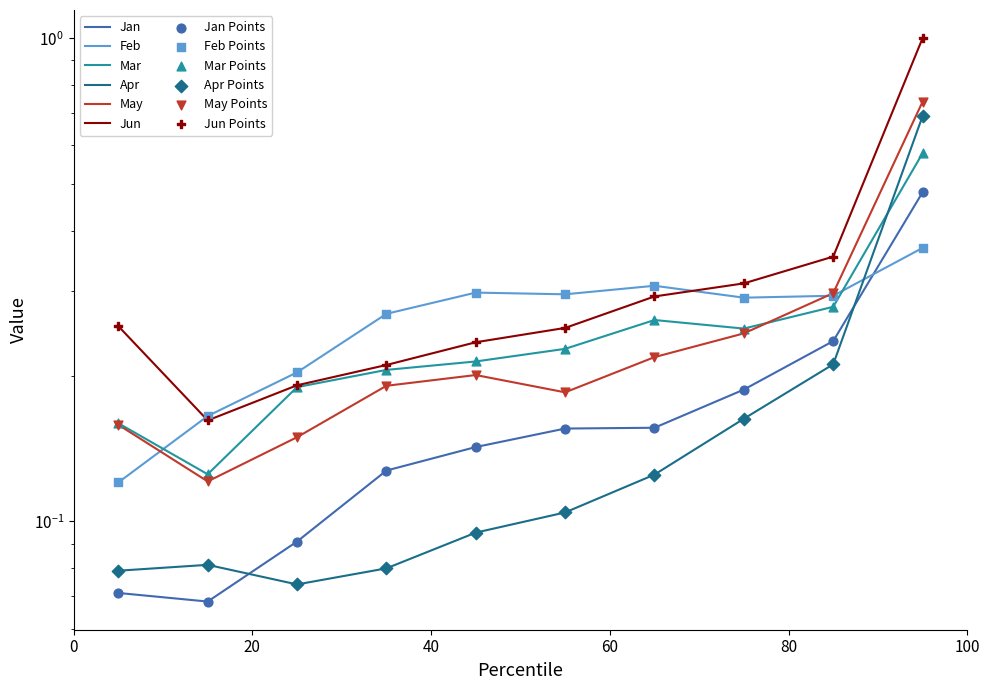

What are all the series names shown in the legend?

Jan, Feb, Mar, Apr, May, Jun